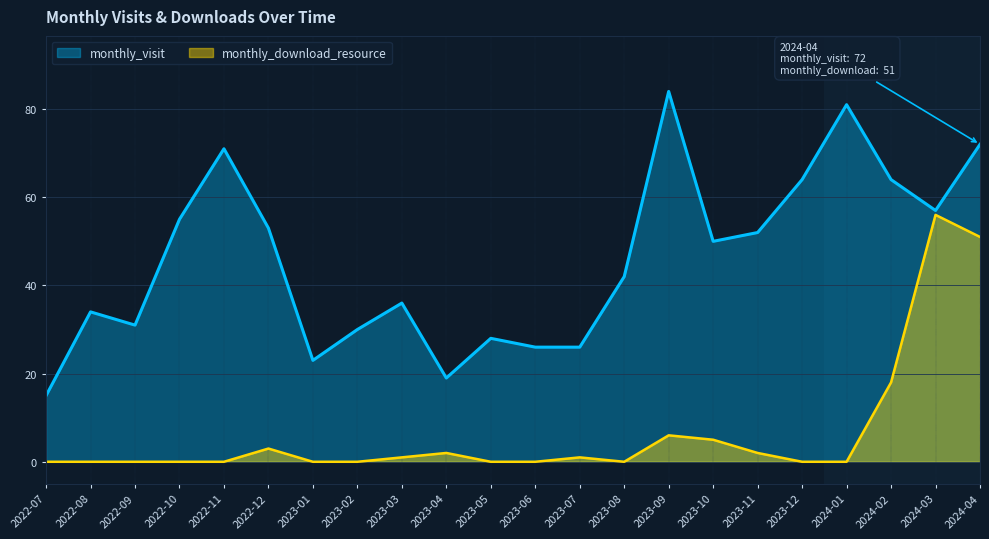

What is the difference between the monthly_visit values at 2022-11 and 2023-06?

45